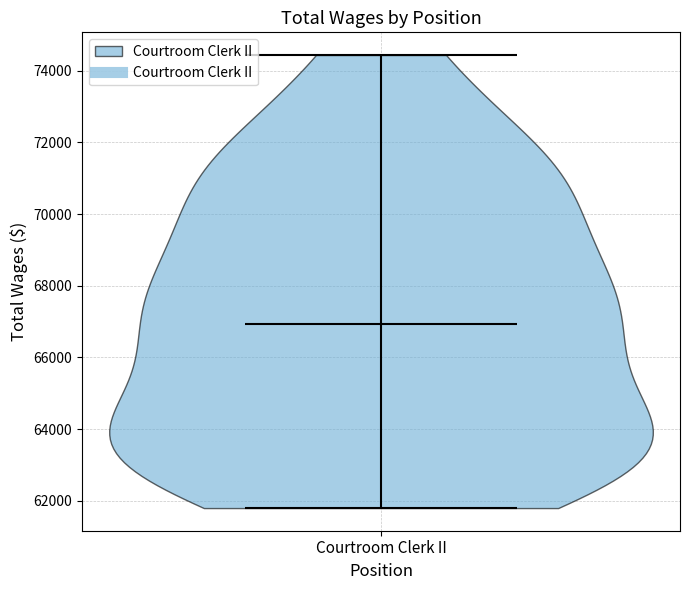

What is the highest point the violin for Courtroom Clerk II reaches on the y-axis? The values are not printed on the chart, so give them approximately, as read against the axis.

74400